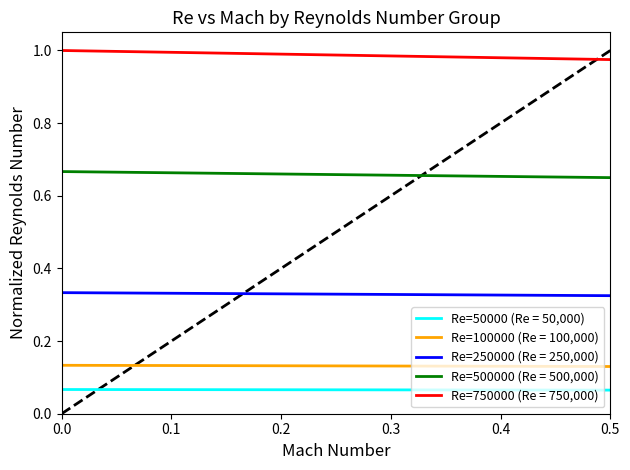

True or false: Re=250000 (Re = 250,000) and Re=100000 (Re = 100,000) intersect in this chart.

False